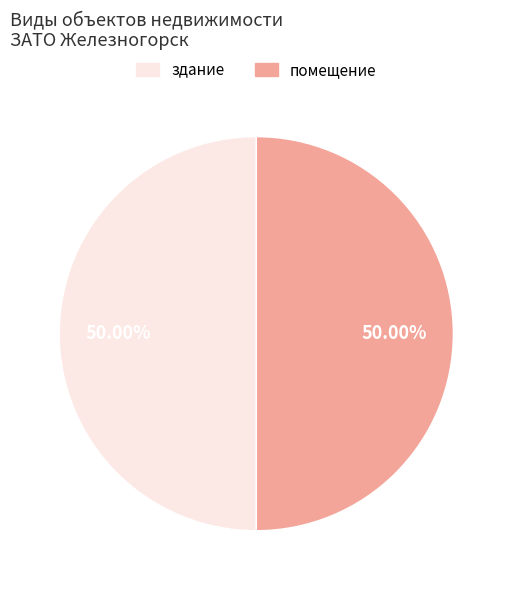

What is the ratio of the value at помещение to the value at здание?

1.0